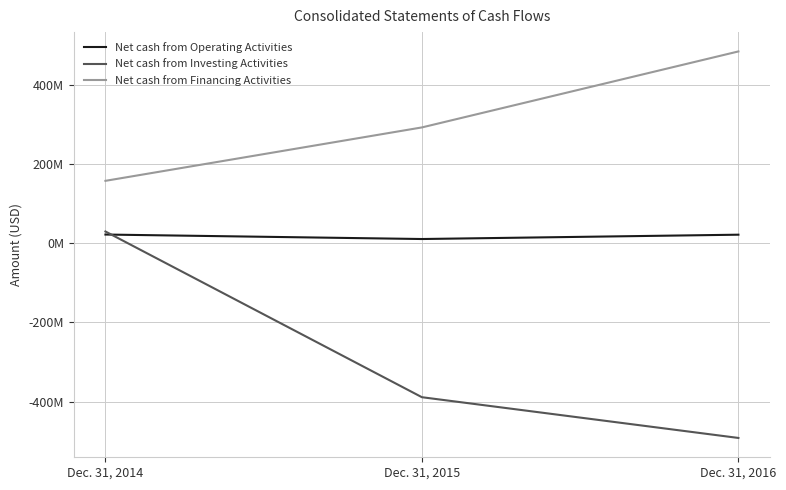

What is the maximum value for Net cash from Operating Activities?

22387000